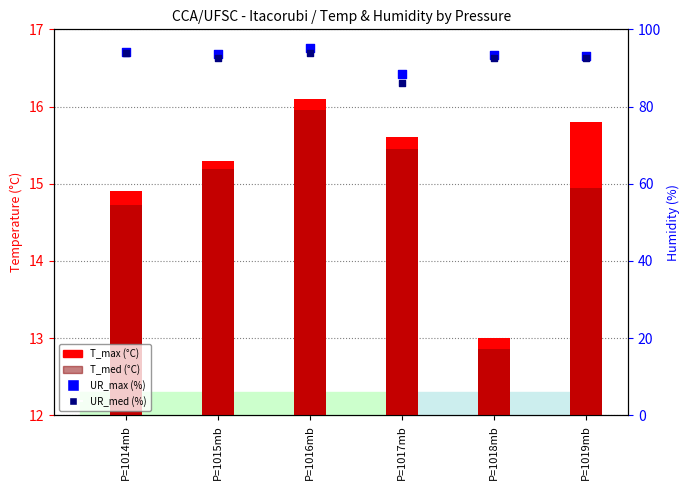

Which series reaches the maximum Y coordinate?

UR_max (%)